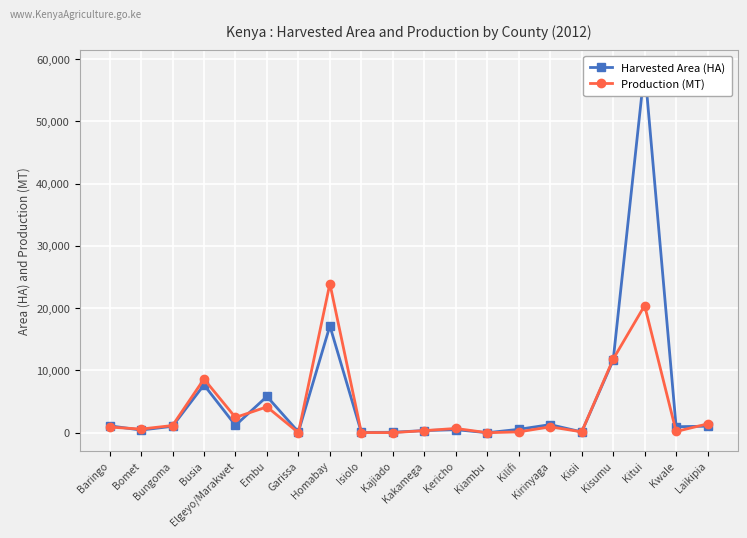

What is the sum of all Production (MT) values?

77969